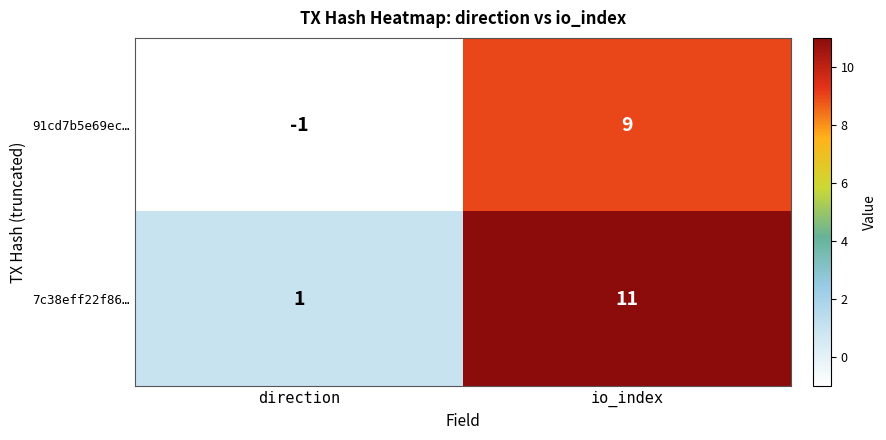

At io_index, list the series in order from largest to smallest.

7c38eff22f86…, 91cd7b5e69ec…